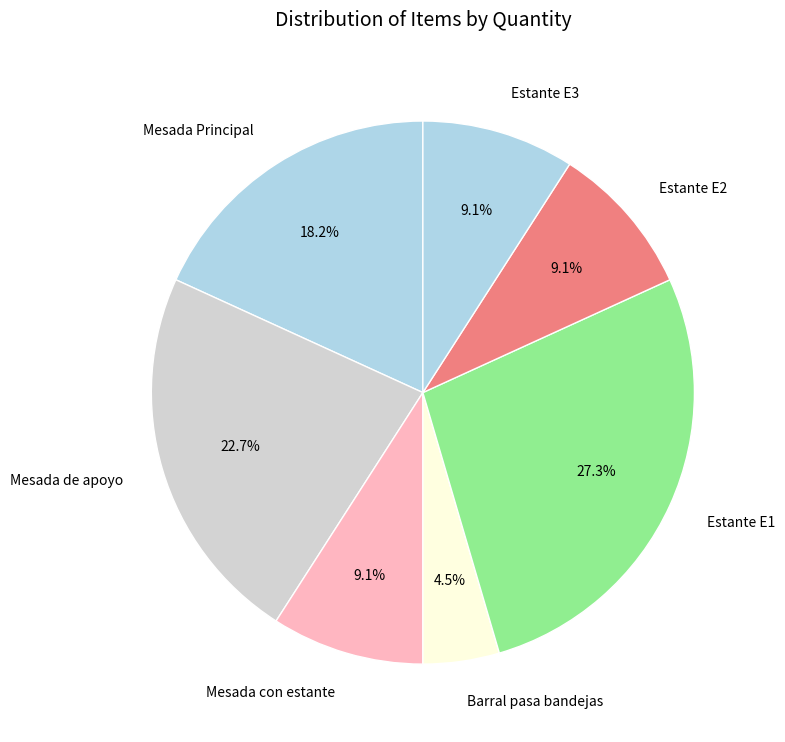

Is there a majority slice in this chart?

No